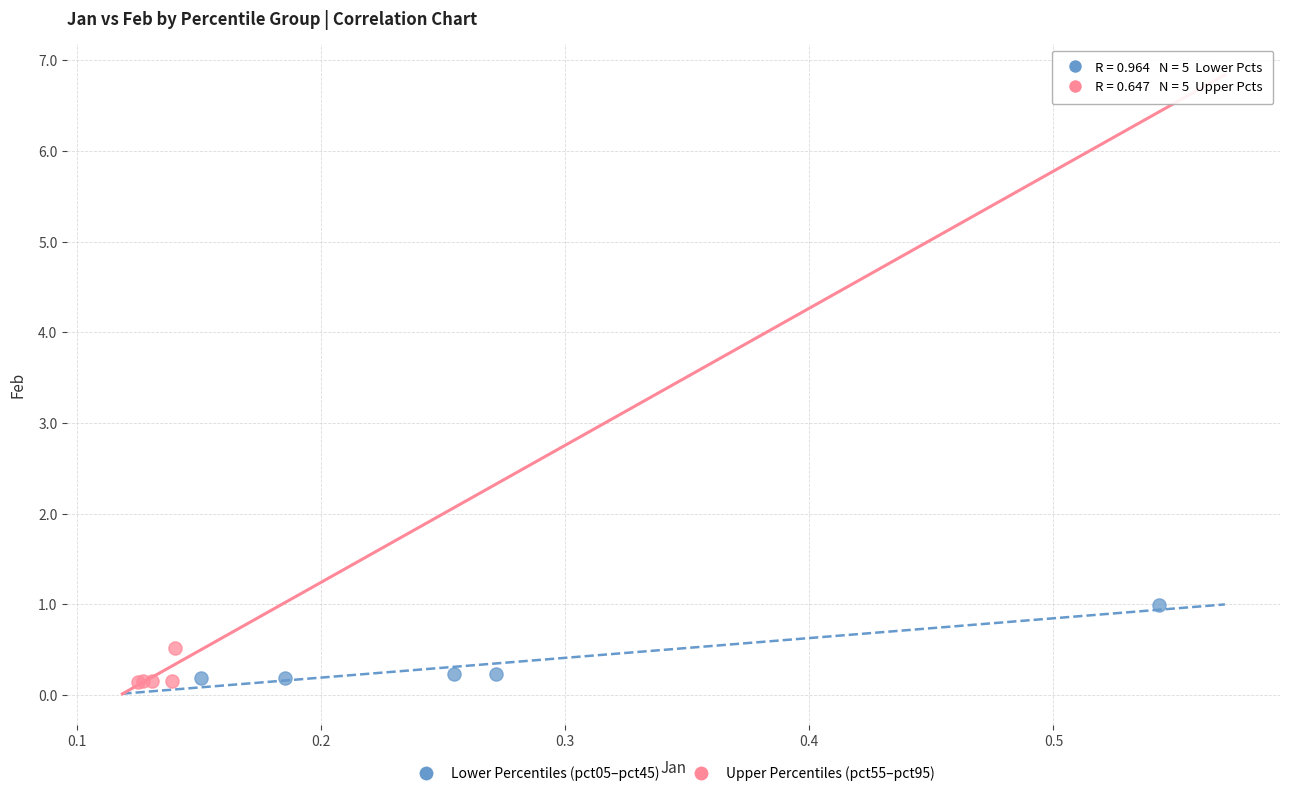

Which series reaches the maximum Y coordinate?

Lower Percentiles (pct05–pct45)